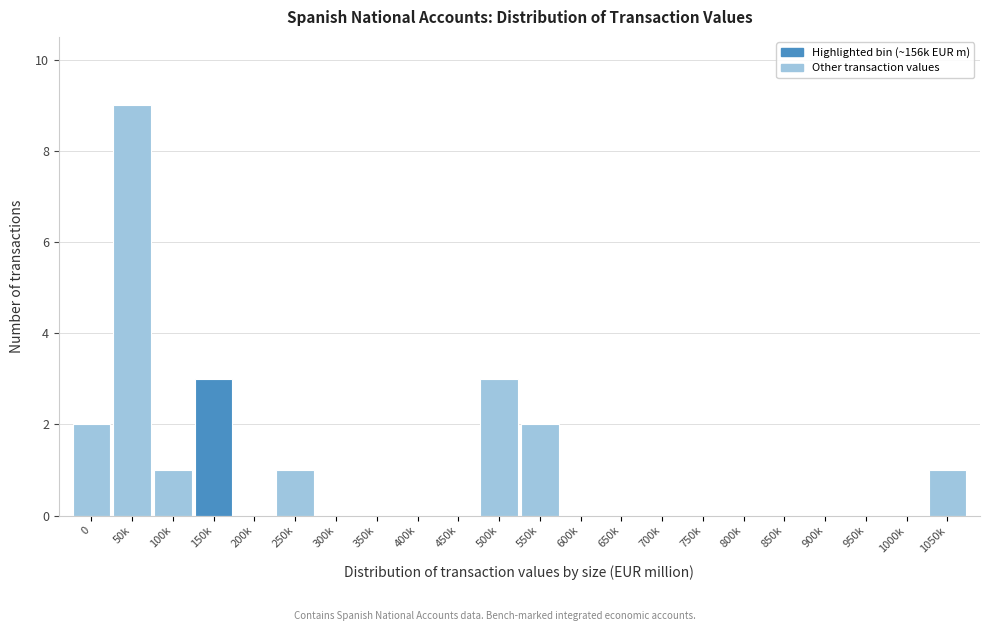

Reading left to right, list all the values displayed in this chart.

0=2	50k=9	100k=1	150k=3	200k=0	250k=1	300k=0	350k=0	400k=0	450k=0	500k=3	550k=2	600k=0	650k=0	700k=0	750k=0	800k=0	850k=0	900k=0	950k=0	1000k=0	1050k=1